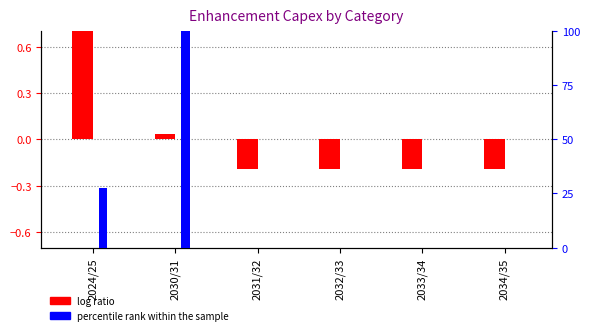

Between 2030/31 and 2031/32, which is larger?

2030/31